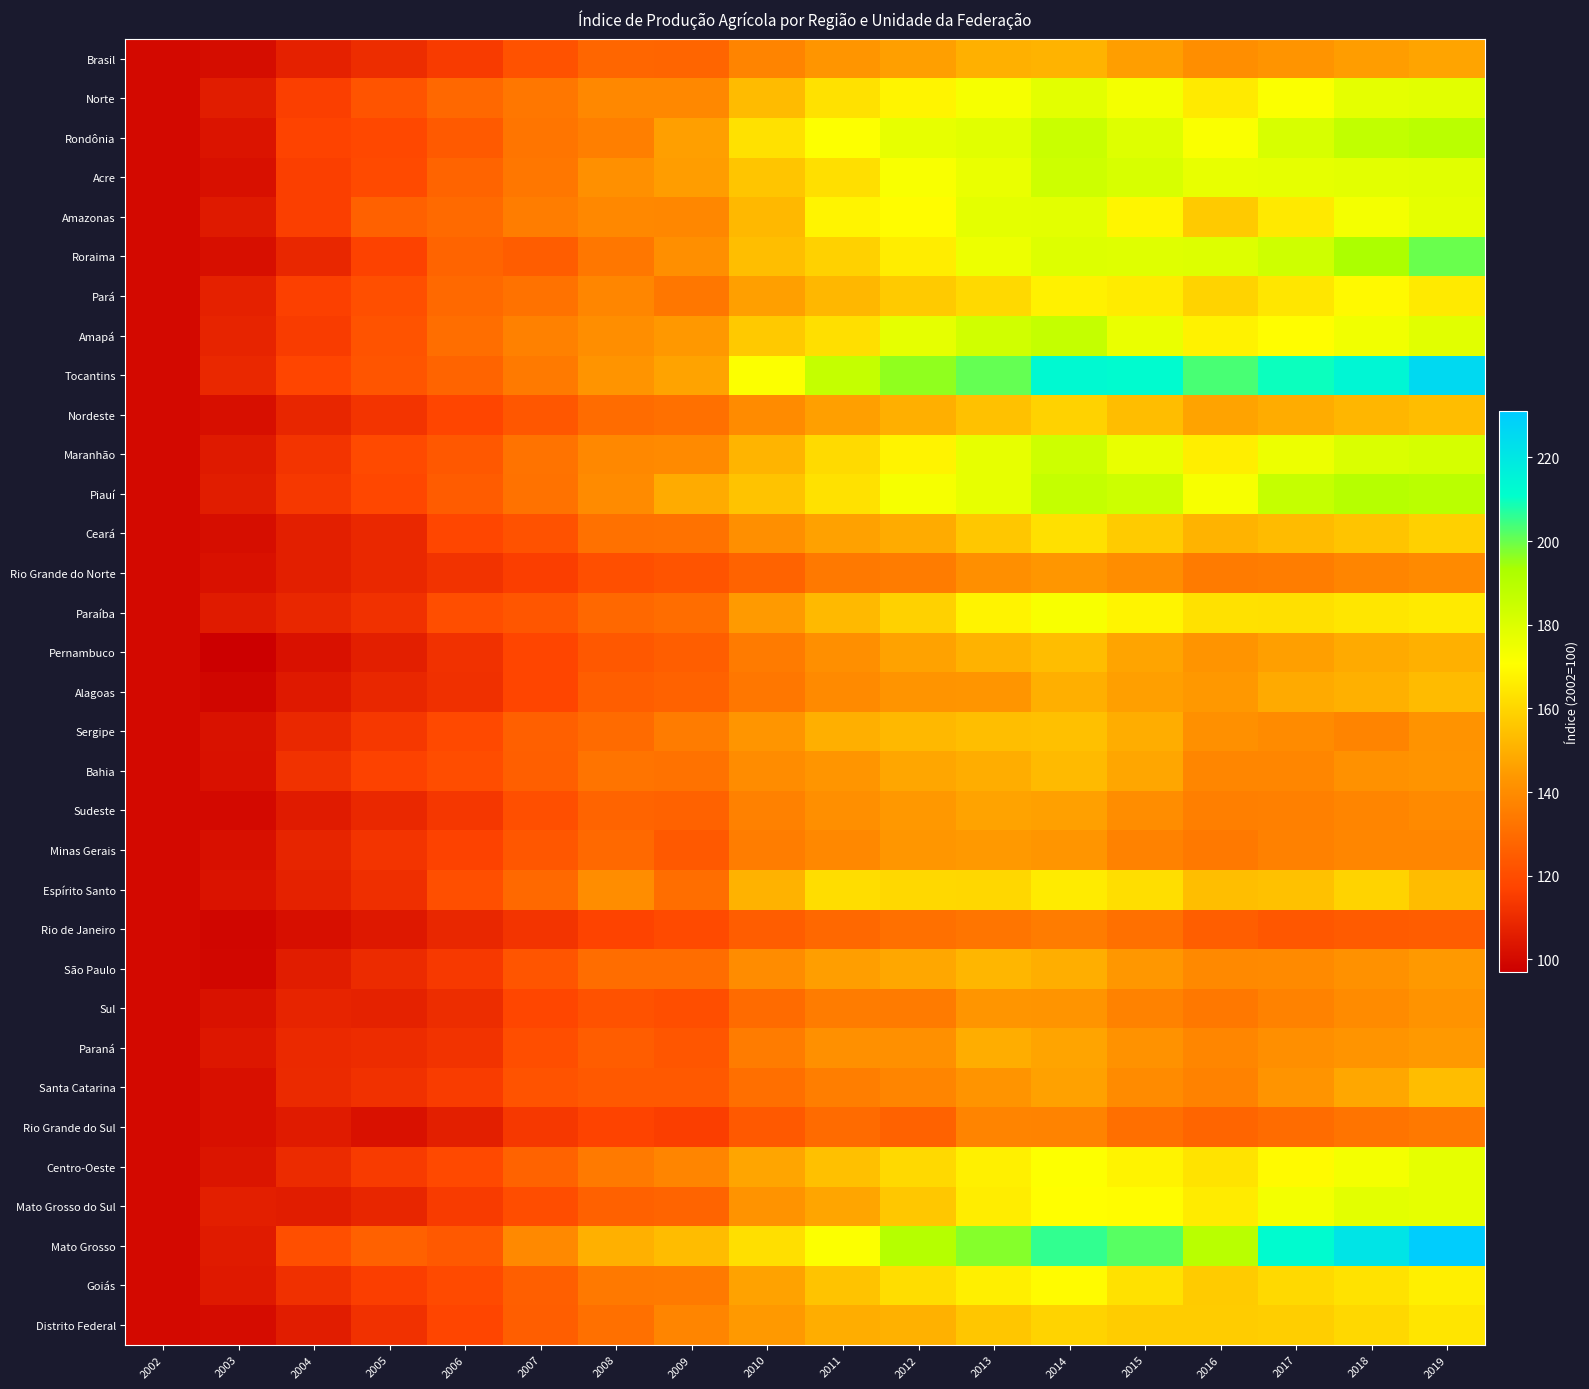

What is the total value across all series at 2004?

3628.6